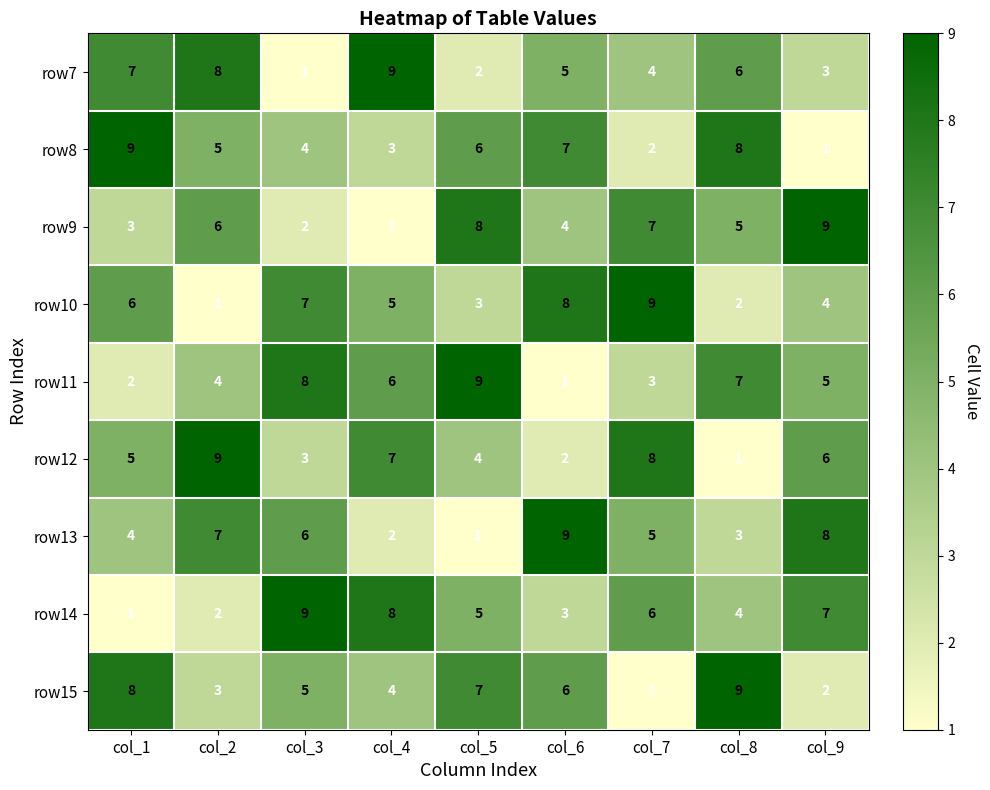

What is the total value across all series at col_1?

45